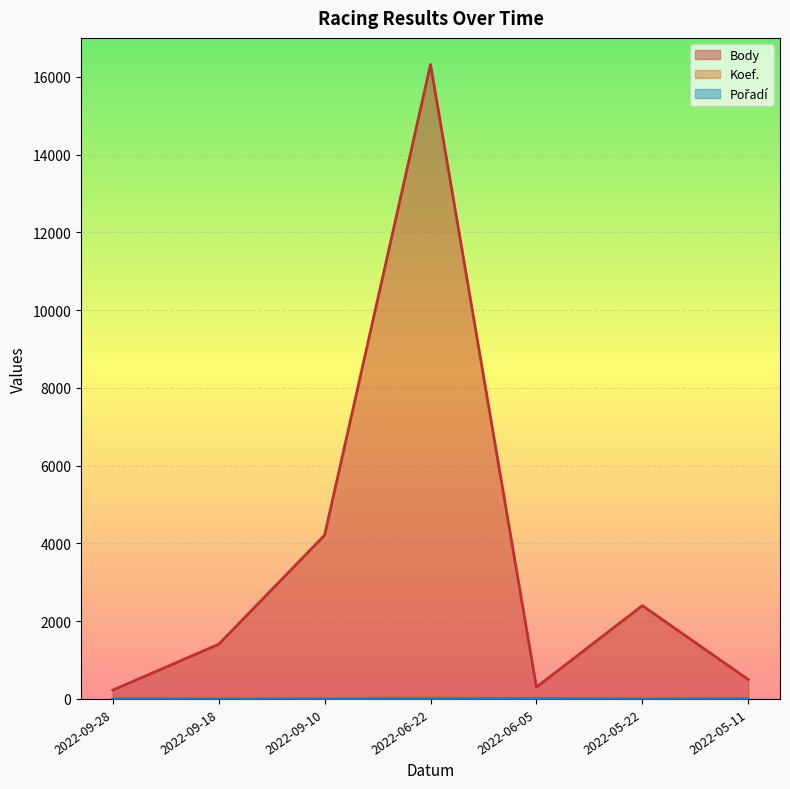

Which category has the highest value in the Pořadí series?

2022-06-05